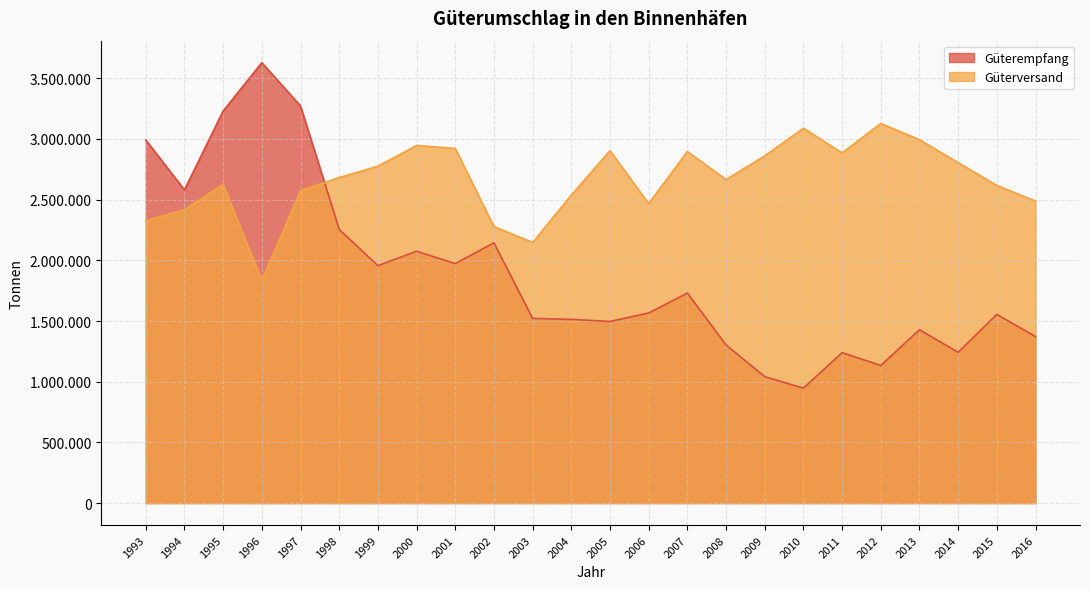

How many interior local peaks does the Güterversand series have?

6